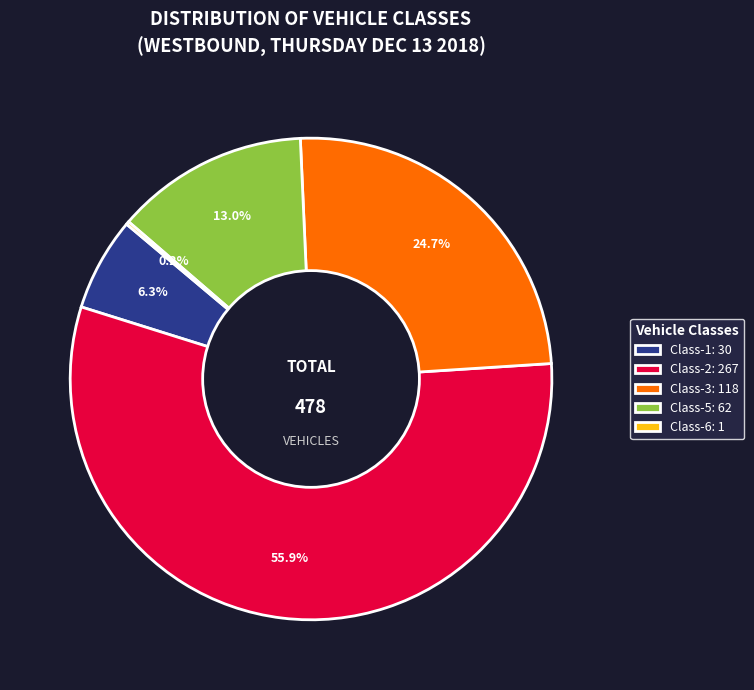

Between Class-2: 267 and Class-3: 118, which is larger?

Class-2: 267